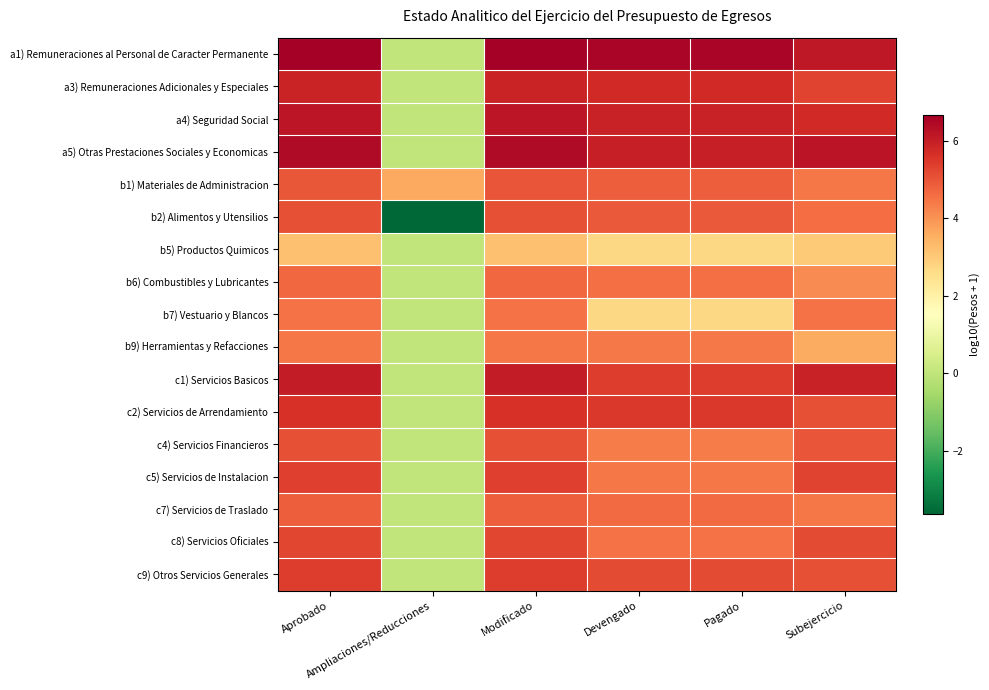

What is the difference between the highest and lowest values at Subejercicio?

3.2